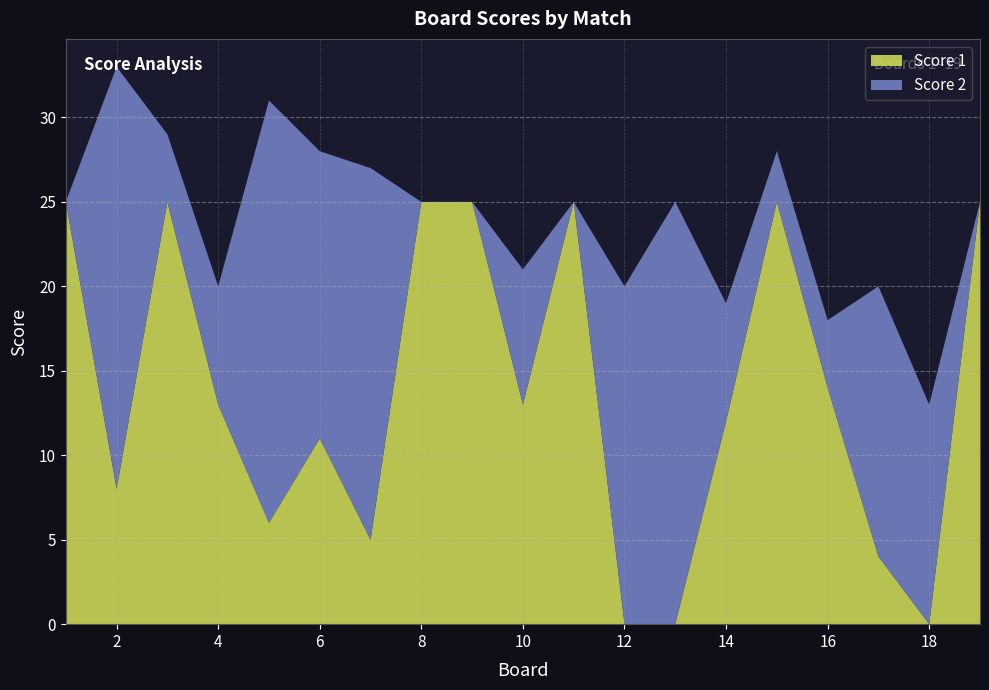

Reading left to right, transcribe all the data shown in this chart.

Score 1: 25	8	25	13	6	11	5	25	25	13	25	0	0	12	25	14	4	0	25
Score 2: 0	25	4	7	25	17	22	0	0	8	0	20	25	7	3	4	16	13	0